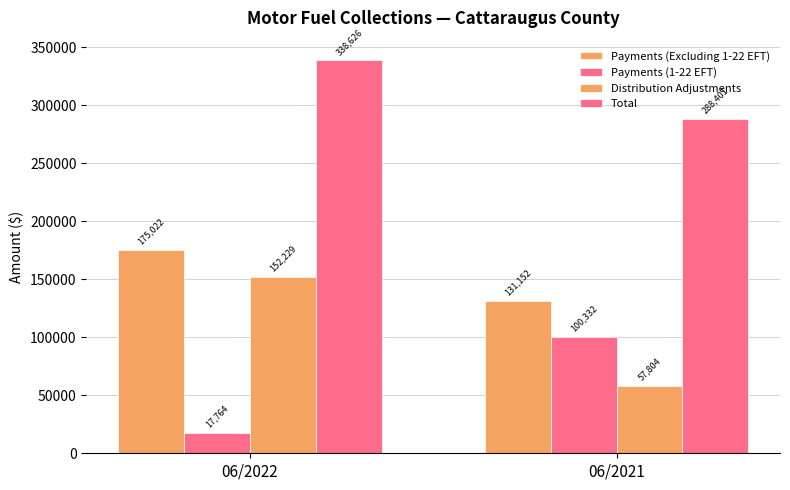

Which has a higher value, 06/2022 or 06/2021?

06/2022